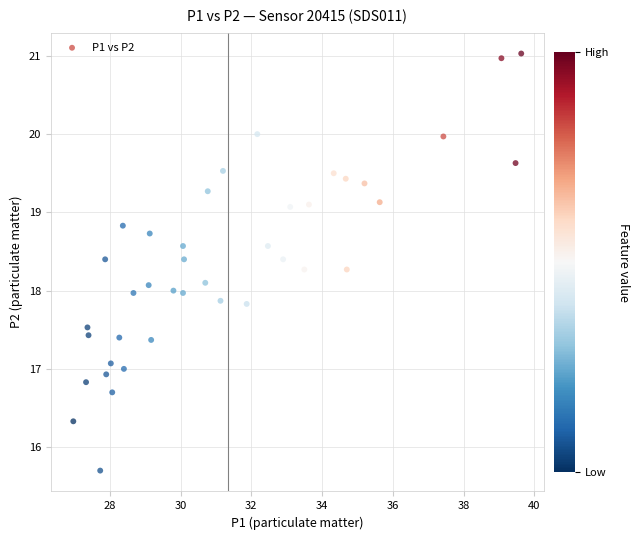

What is the range of X values (max minus min)?

12.7